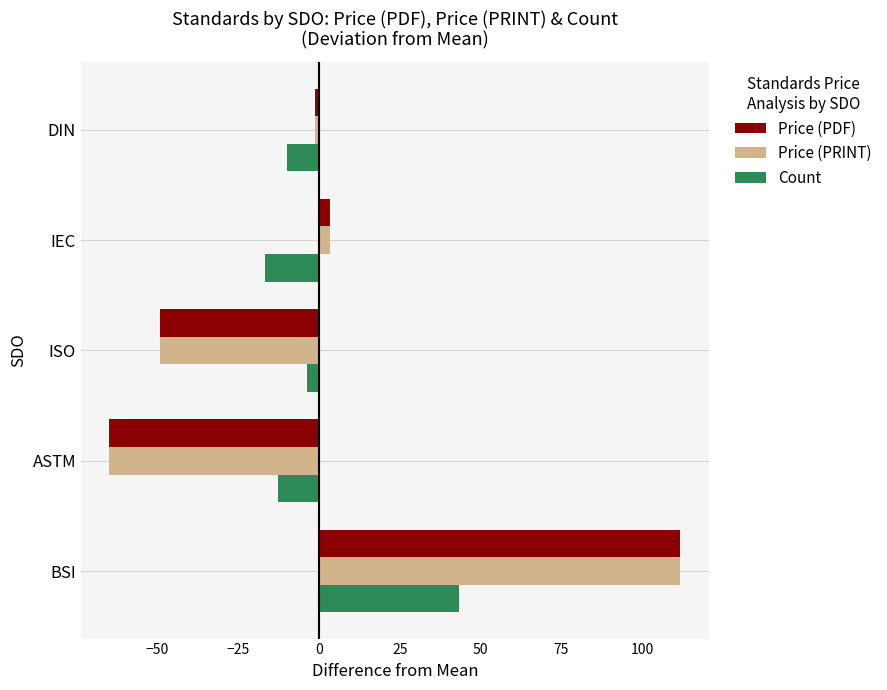

True or false: Price (PDF) has a value of 162.3 at BSI.

False